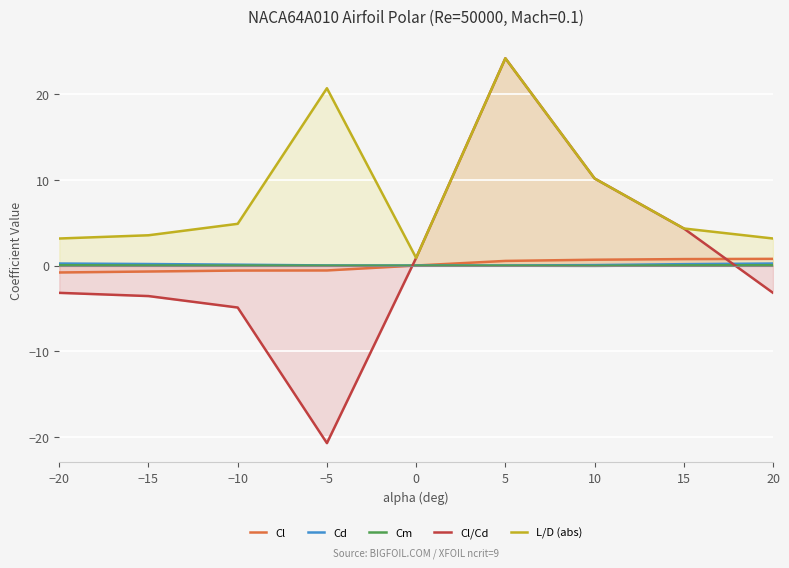

At which category is the sum across all series the highest?

5